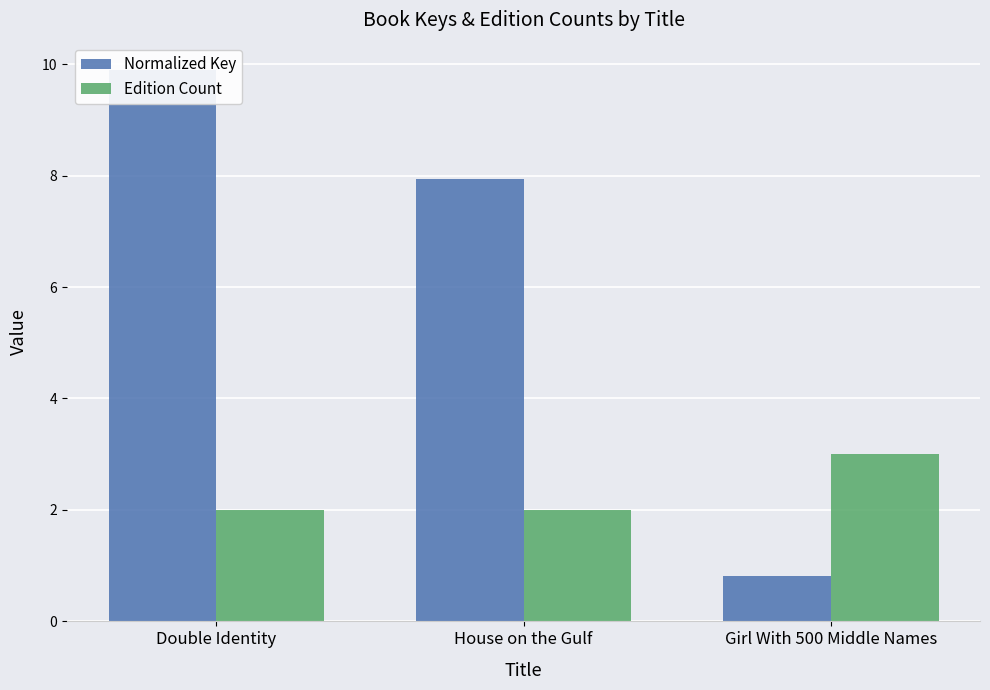

Does the chart contain stacked bars?

No